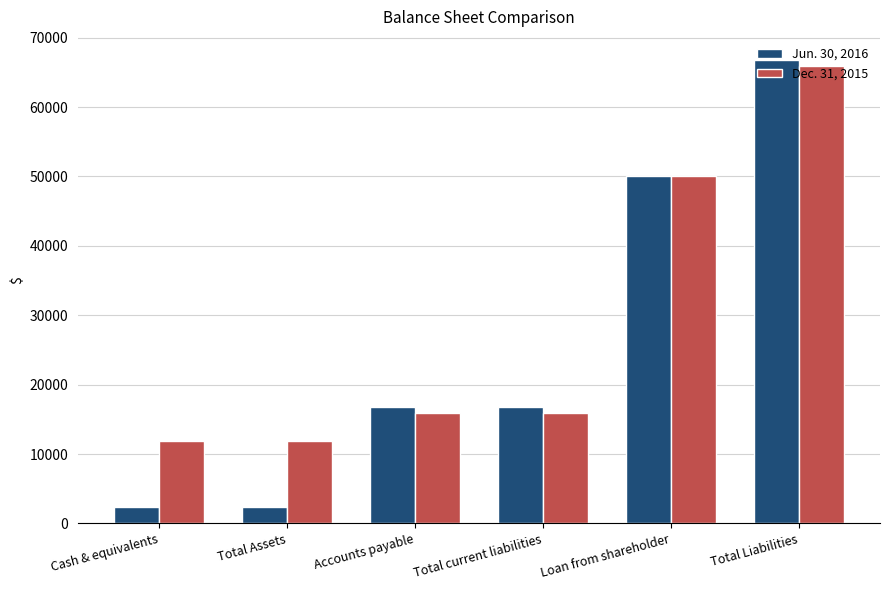

Is it true that Dec. 31, 2015 equals 35572 at Total Liabilities?

False